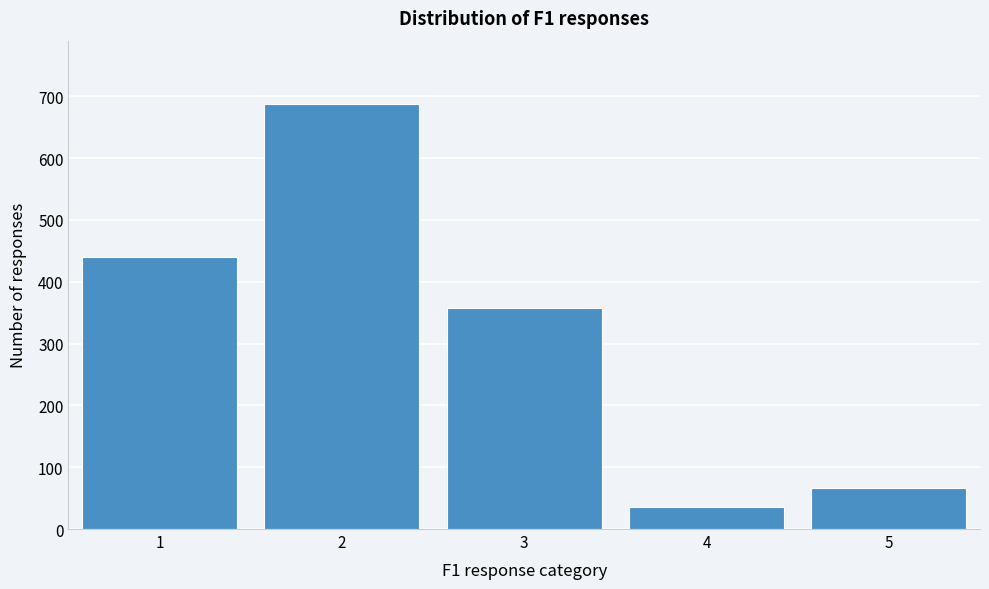

Reading left to right, transcribe all the data shown in this chart.

440	687	357	35	67